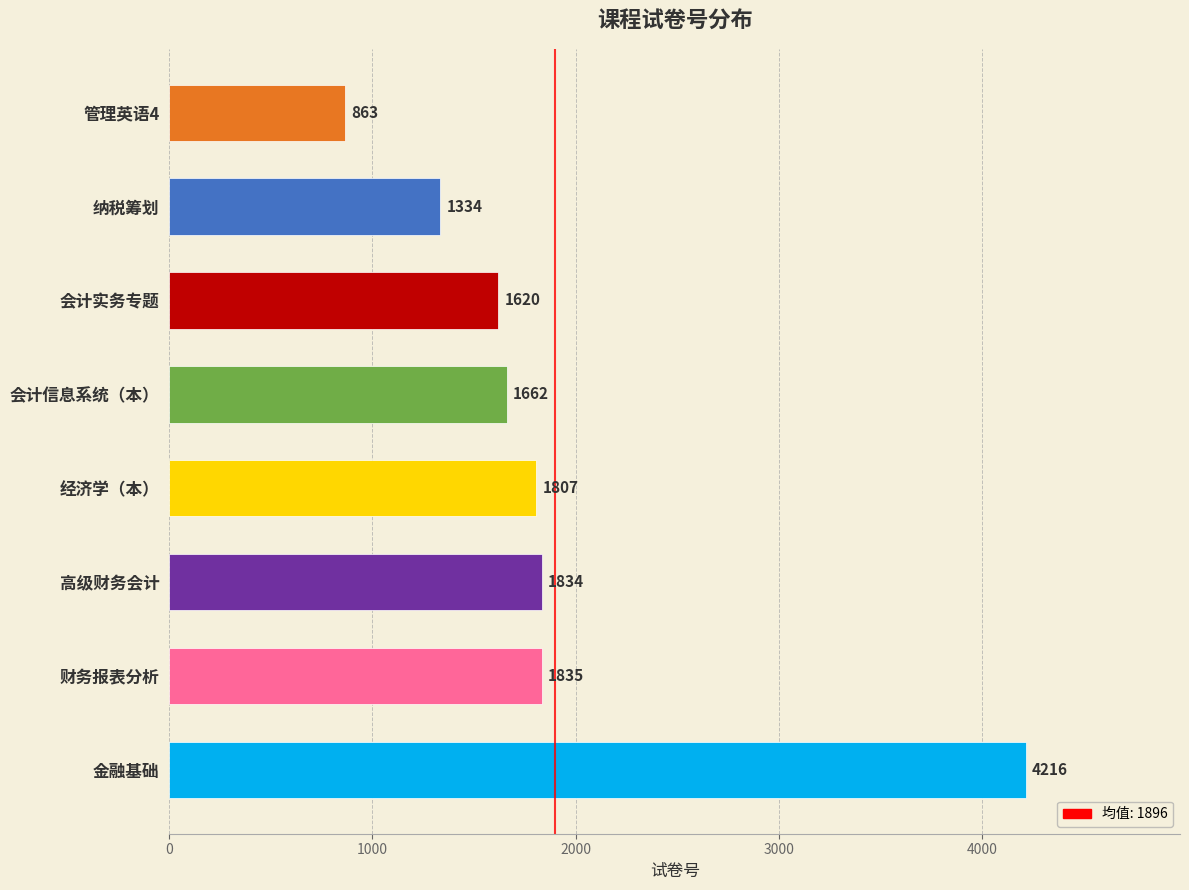

Reading top to bottom, what are all the values shown in this chart?

863	1334	1620	1662	1807	1834	1835	4216